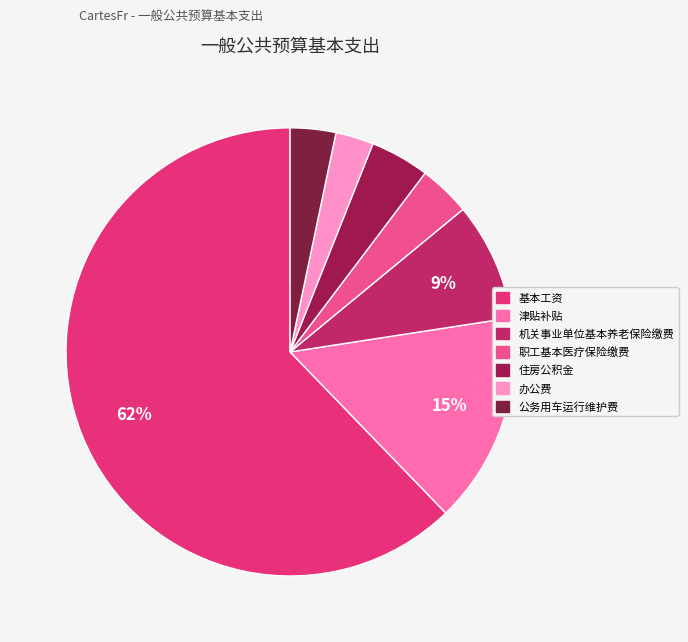

Which slice is the smallest?

办公费